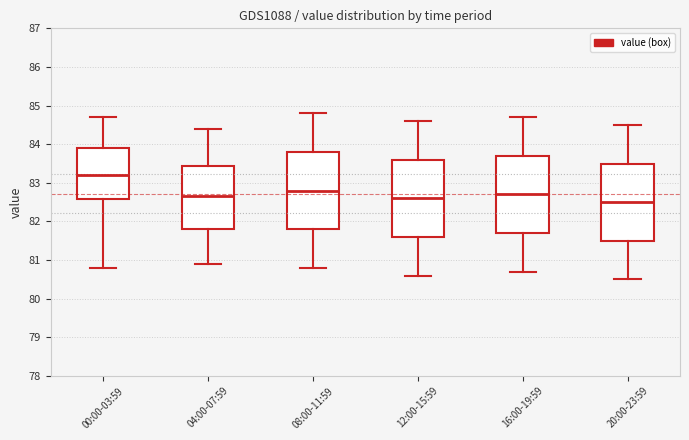

Reading left to right, transcribe this box plot: for each box, give where its median line is, the range the box spans, and where its two whiskers end, as read against the y-axis. The values are not printed on the chart, so give them approximately, as read against the axis.

00:00-03:59: median 83.2, box 82.6 to 83.9, whiskers 80.8 to 84.7
04:00-07:59: median 82.7, box 81.8 to 83.4, whiskers 80.9 to 84.4
08:00-11:59: median 82.8, box 81.8 to 83.8, whiskers 80.8 to 84.8
12:00-15:59: median 82.6, box 81.6 to 83.6, whiskers 80.6 to 84.6
16:00-19:59: median 82.7, box 81.7 to 83.7, whiskers 80.7 to 84.7
20:00-23:59: median 82.5, box 81.5 to 83.5, whiskers 80.5 to 84.5